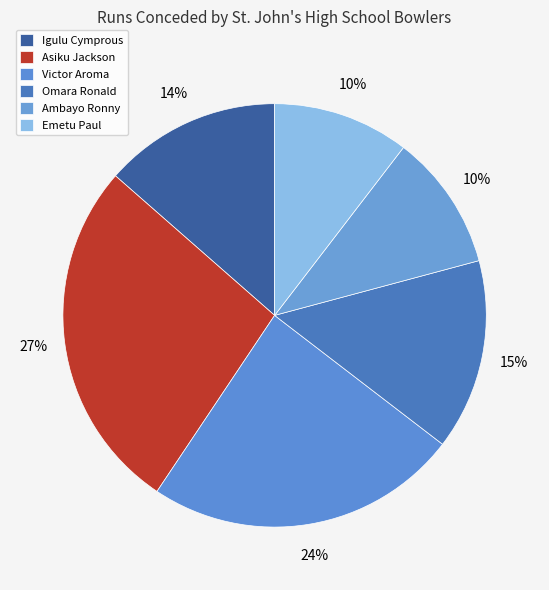

Count the number of slices in the pie.

6